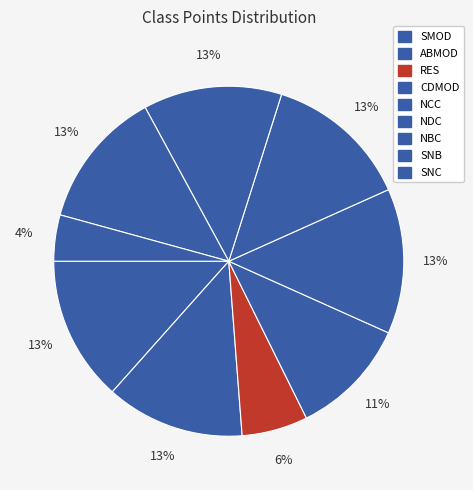

What is the change in value from NDC to SNB?

-5